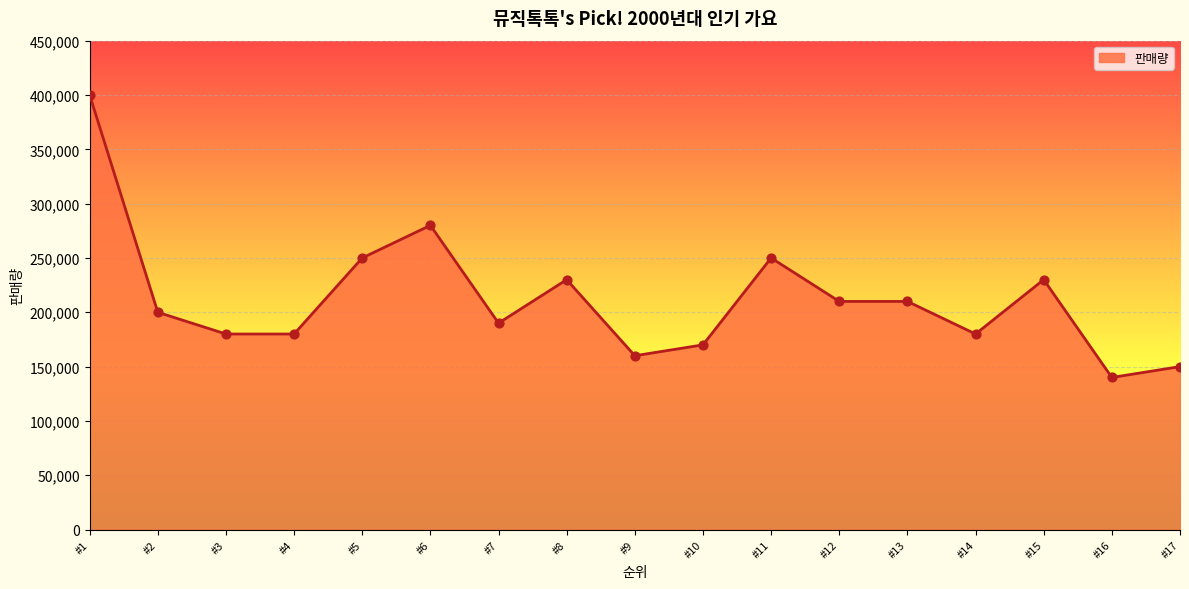

What is the ratio of the value at #4 to the value at #6?

0.6